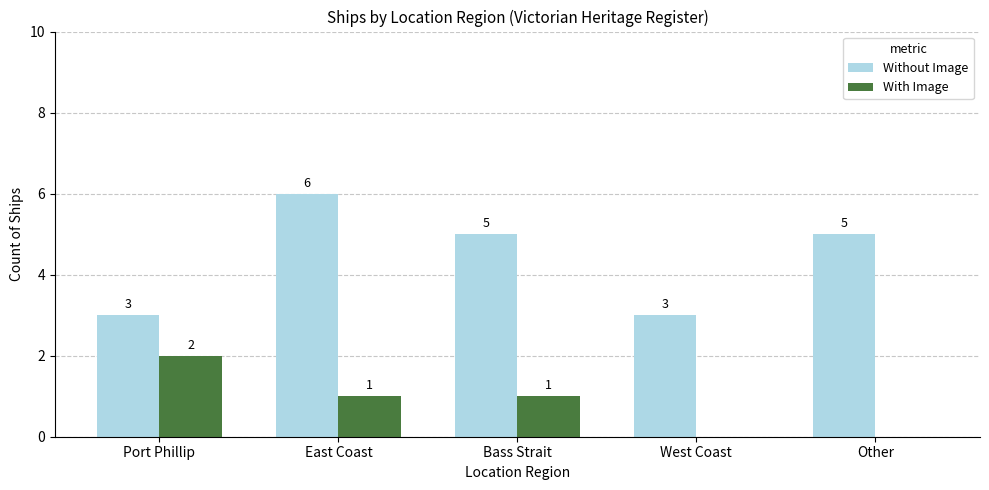

The Without Image series shows 10 at East Coast. True or false?

False